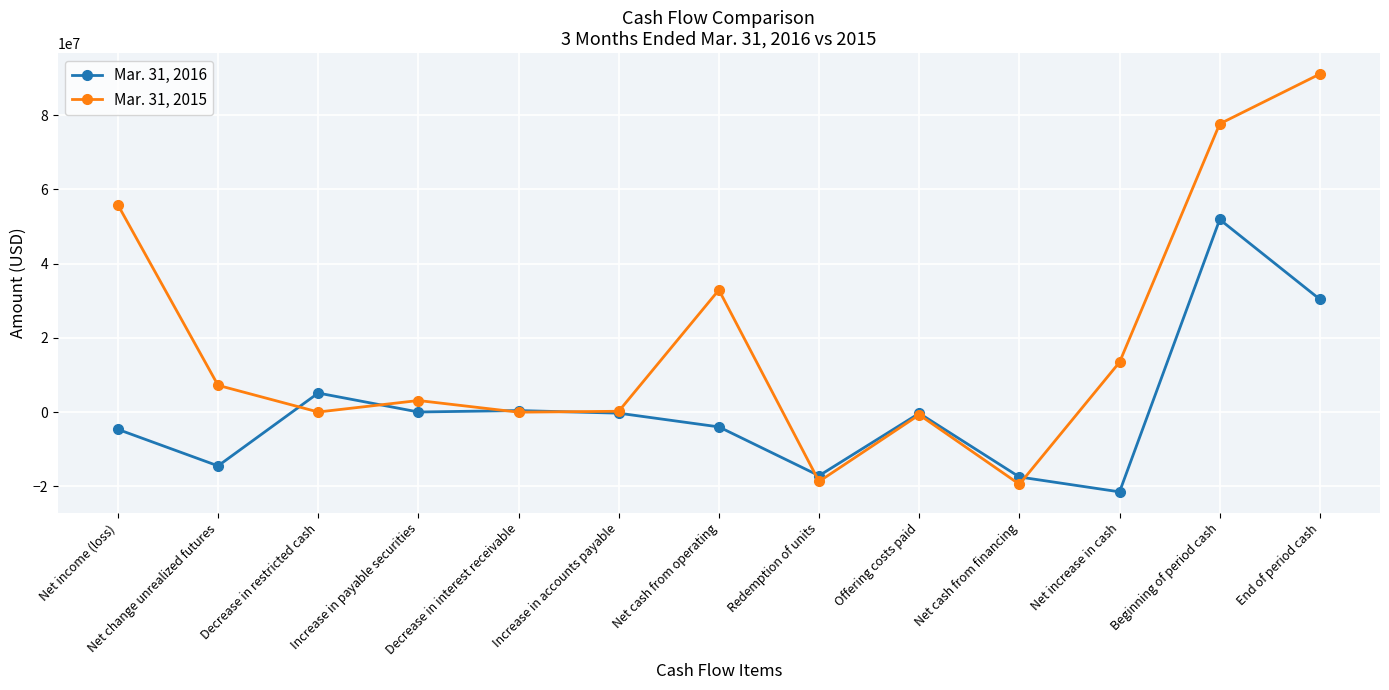

What is the maximum value for Mar. 31, 2015?

91080590